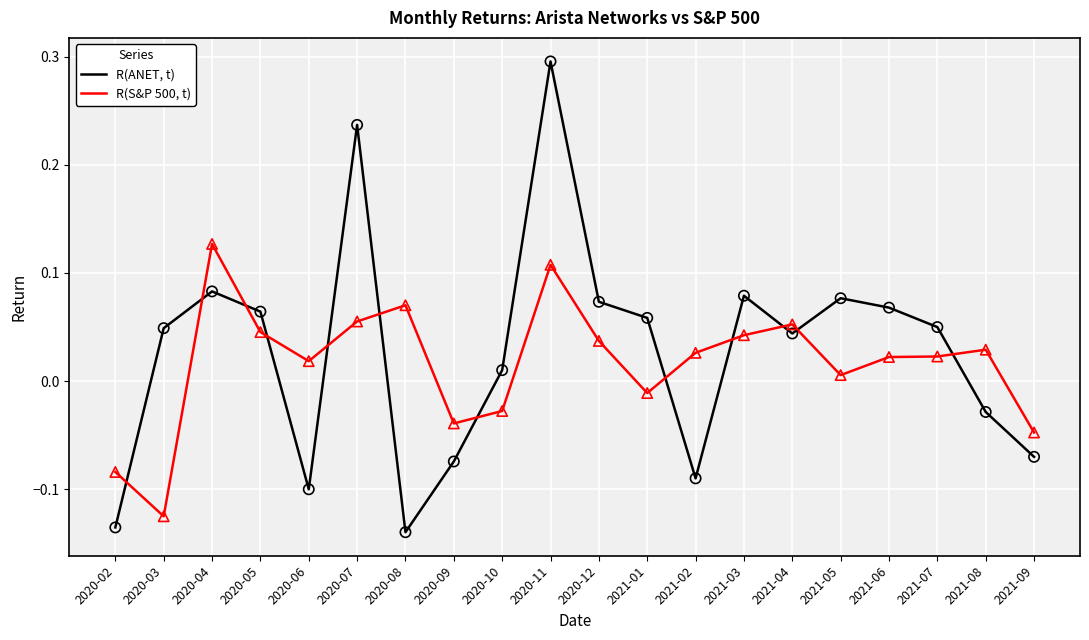

Which series has the widest spread of values?

R(ANET, t)